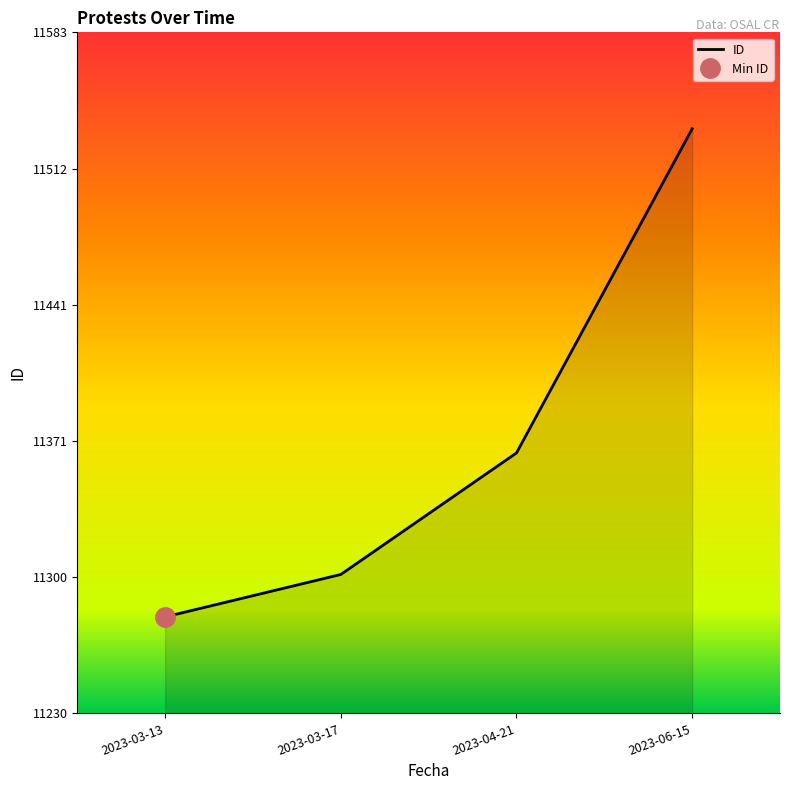

How many lines are shown in the chart?

1